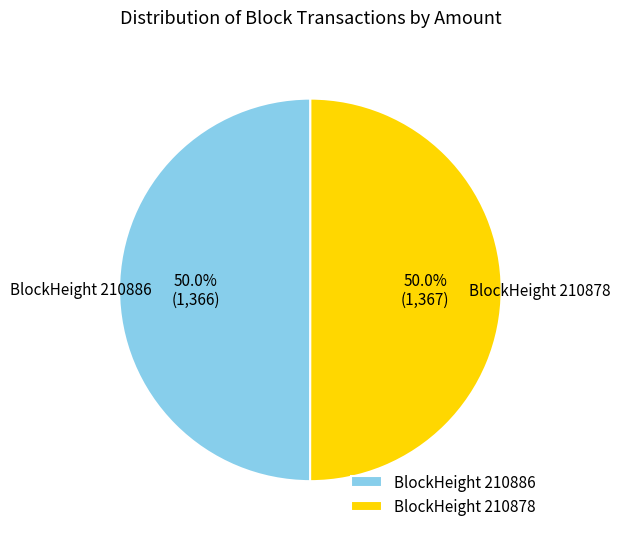

Do BlockHeight 210878 and BlockHeight 210886 together represent more than half of the pie?

Yes